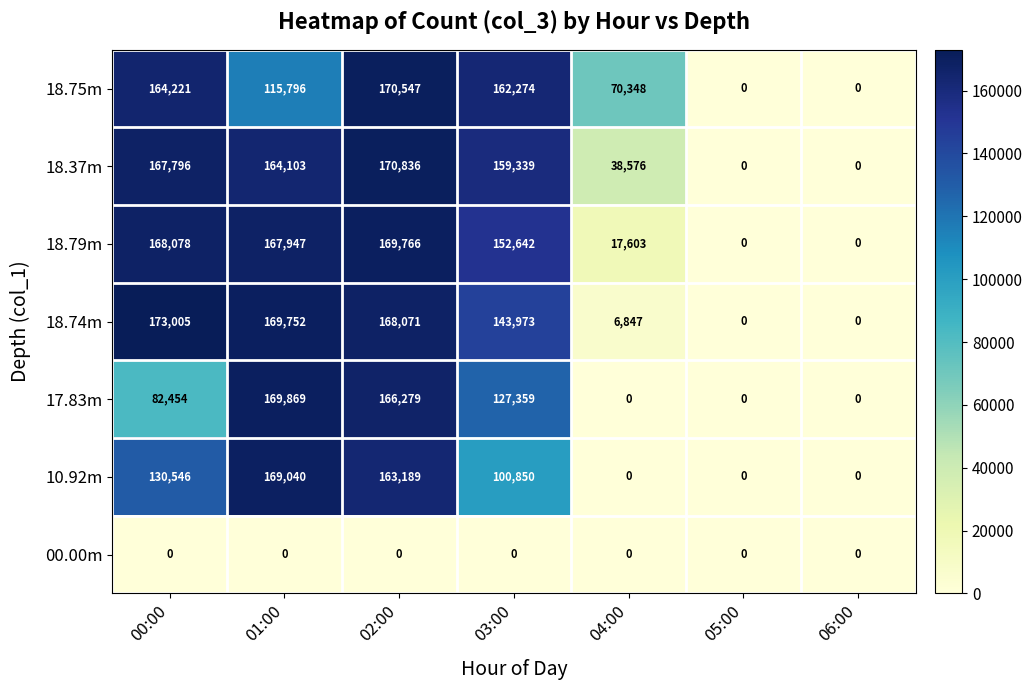

Which series has the widest spread of values?

18.74m